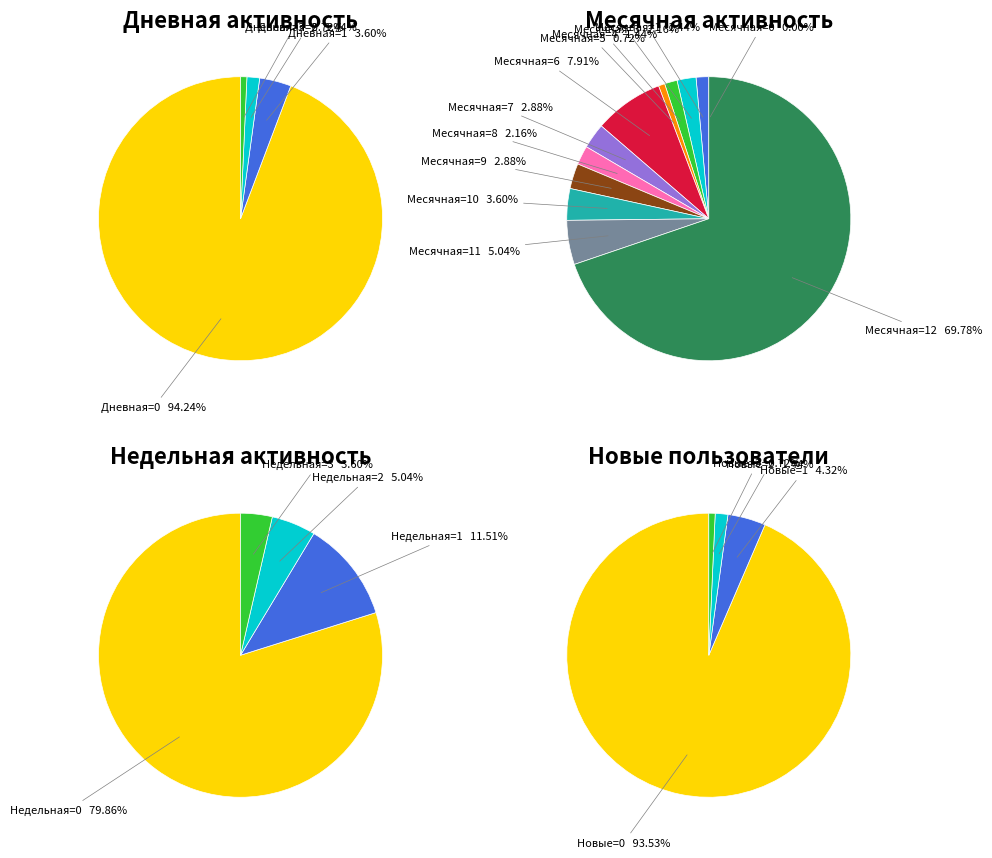

Which category has the smallest portion of the pie?

Дневная=3